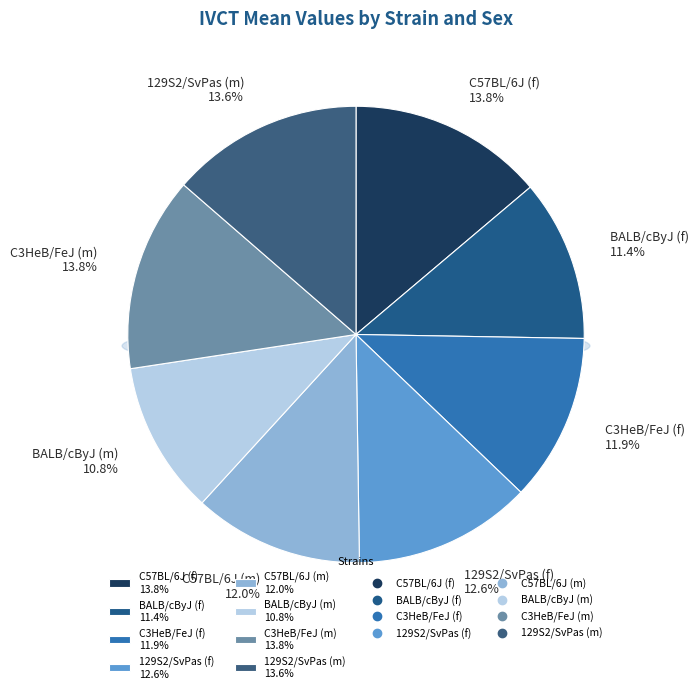

How many slices are in this pie chart?

8